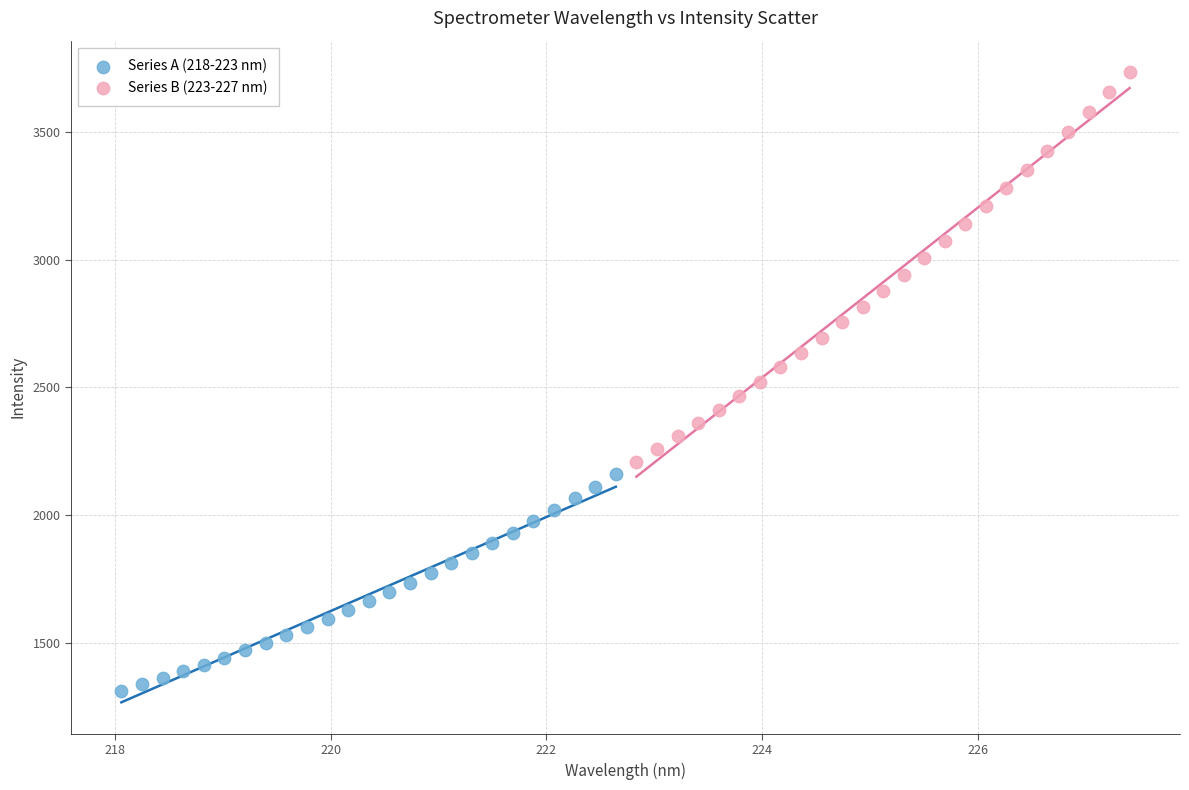

Which series has the largest Y range (max minus min)?

Series B (223-227 nm)